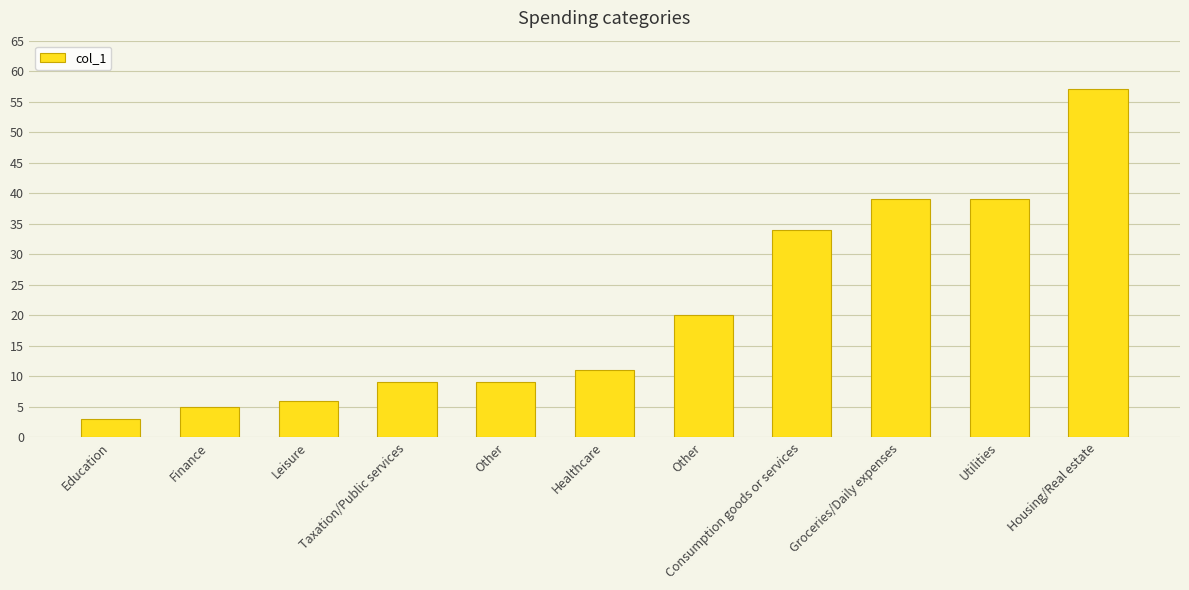

Rank the categories by value from highest to lowest.

Housing/Real estate, Groceries/Daily expenses, Utilities, Consumption goods or services, Other, Healthcare, Taxation/Public services, Other, Leisure, Finance, Education